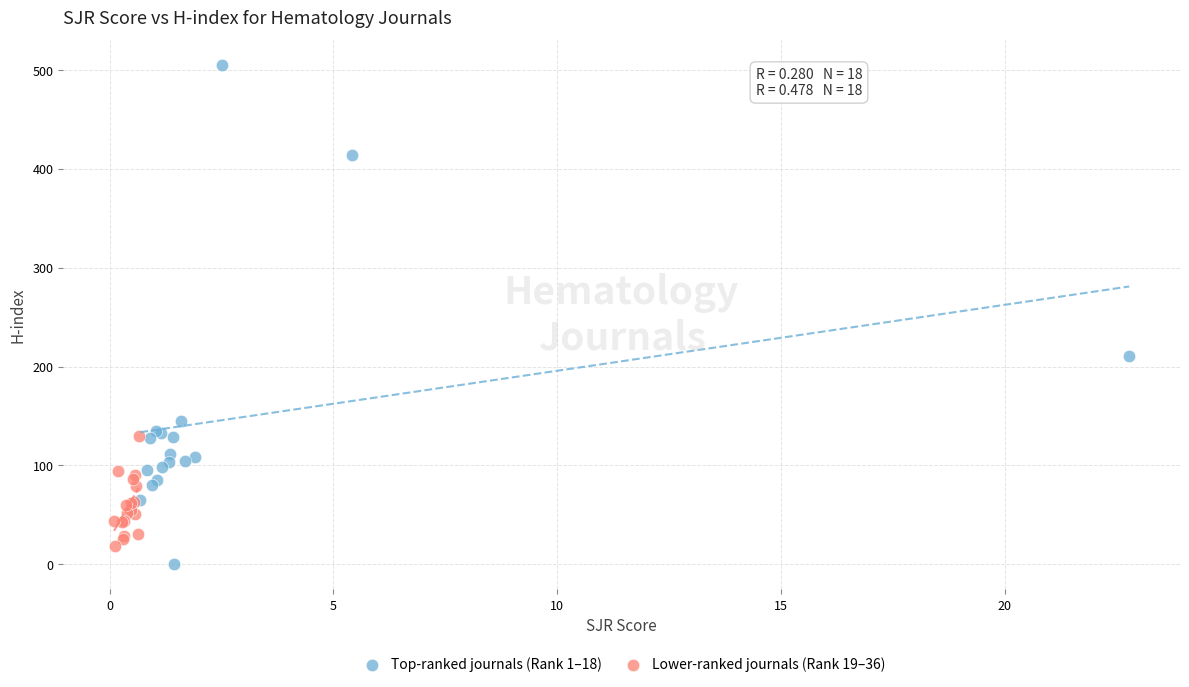

Which series has the largest Y range (max minus min)?

Top-ranked journals (Rank 1–18)